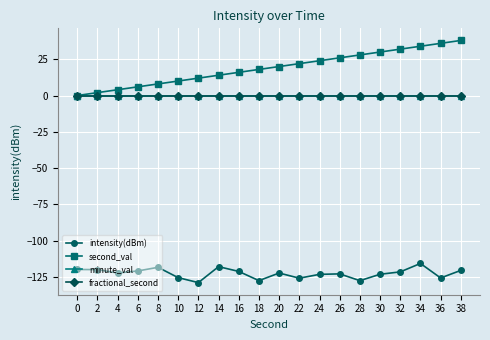

Is this an area chart (filled region under the line)?

No